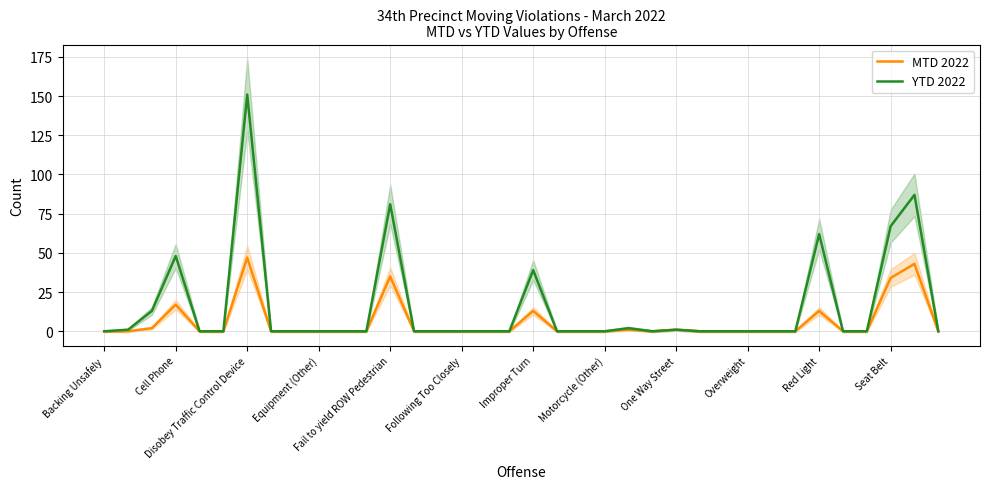

At 25, list the series in order from smallest to largest.

MTD 2022, YTD 2022